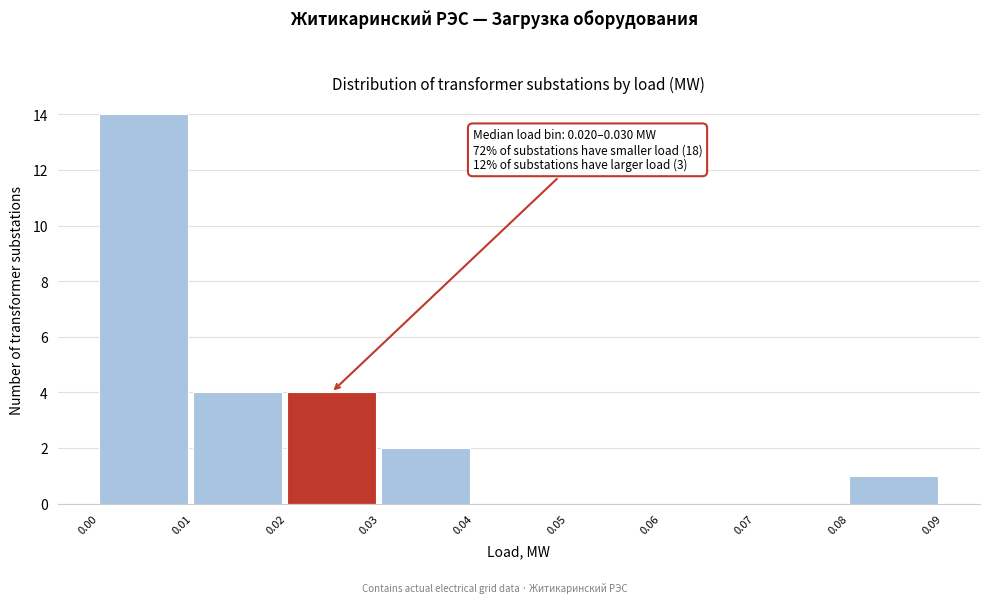

Over which range of the x-axis is the bar tallest?

0.00 to 0.01